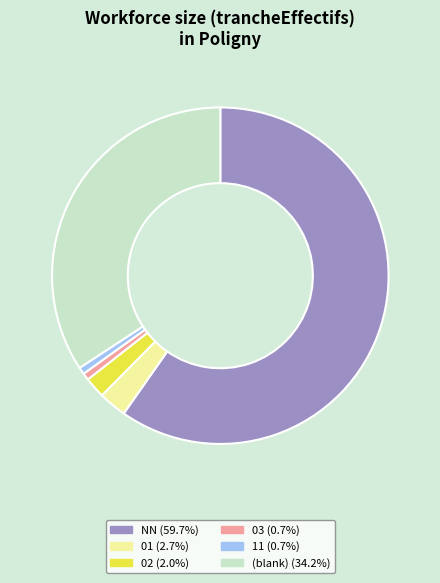

How many segments does this pie chart have?

6